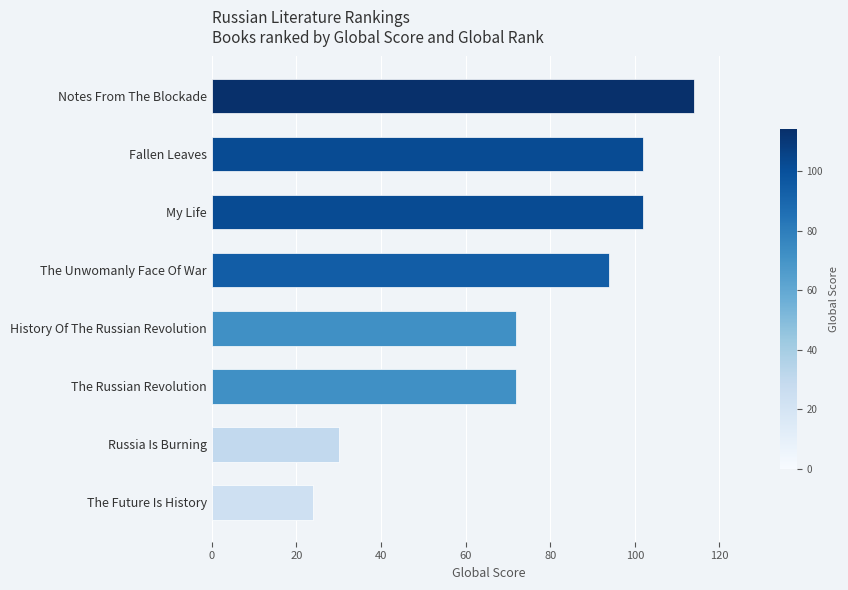

What is the value of the 8th bar from the top?

24